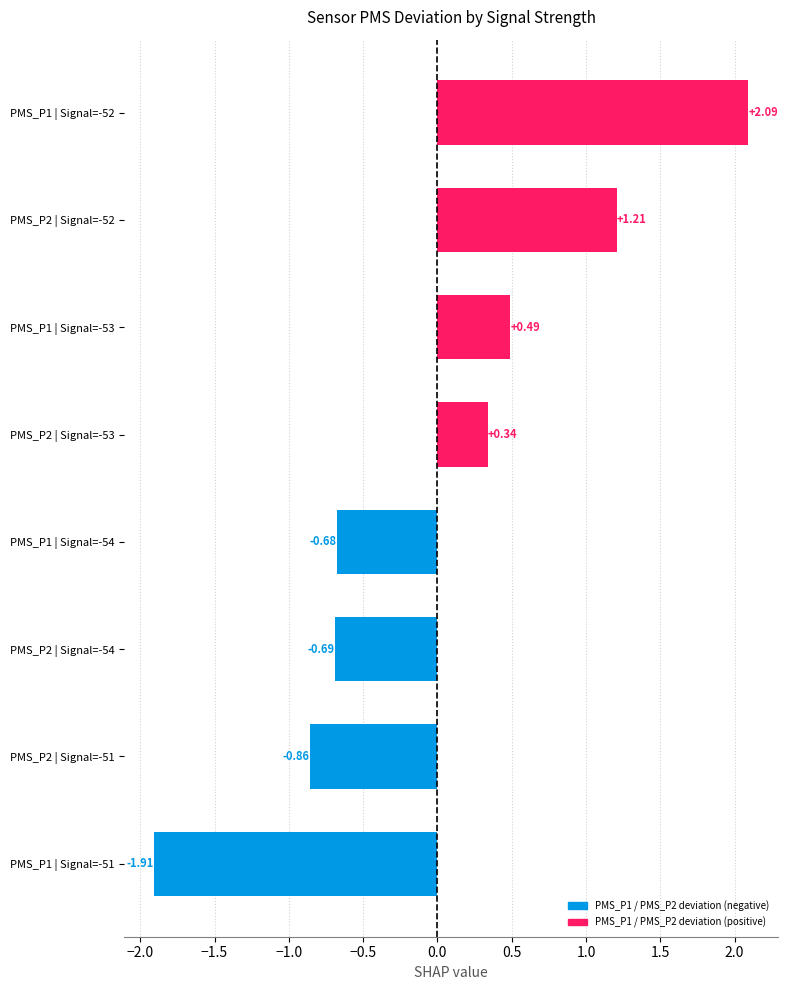

How many values are below 0?

4